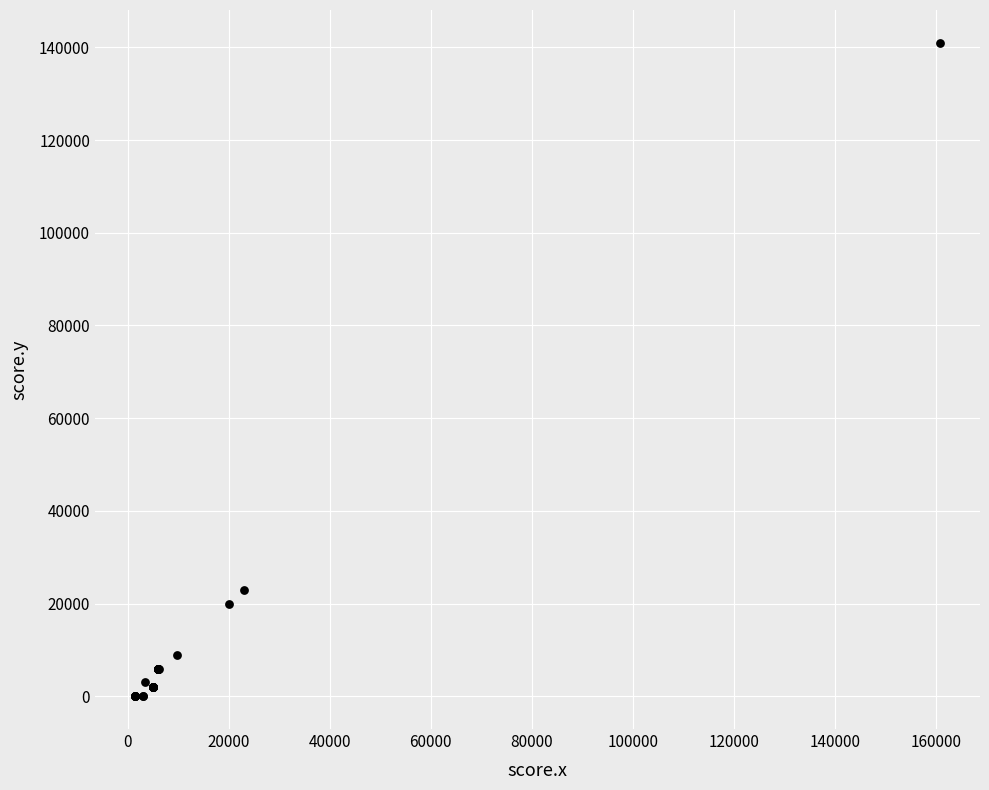

What Y value in the scatter plot is closest to 70500?

23000